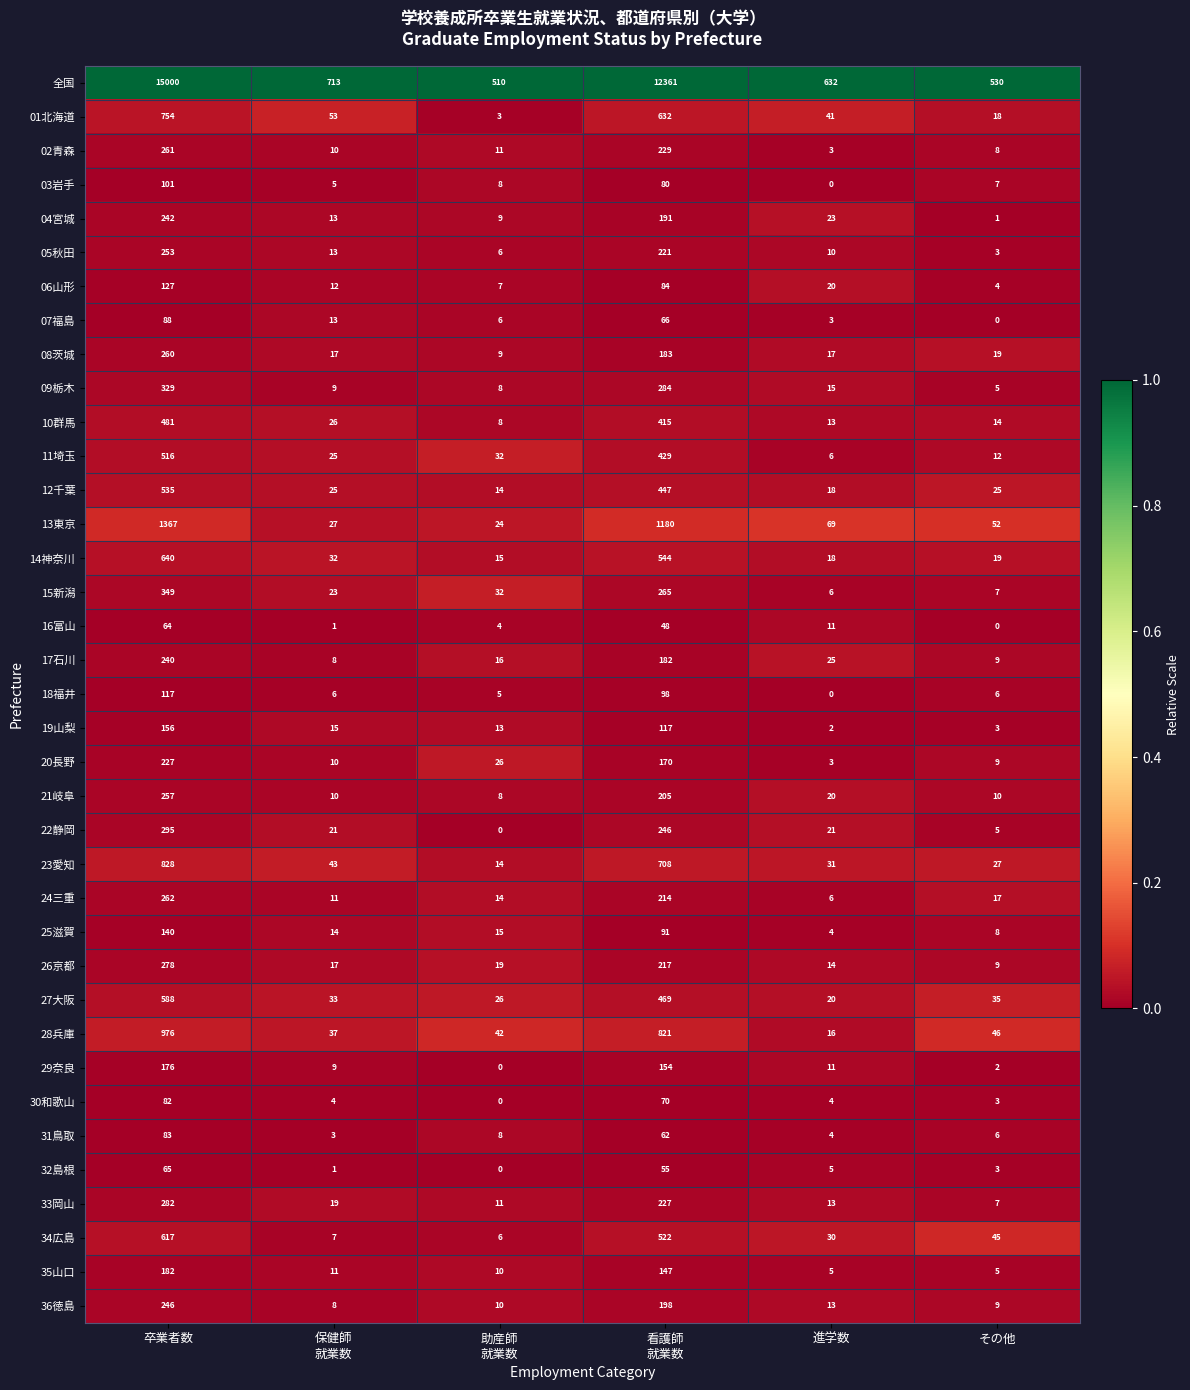

Which series has the largest range (max minus min)?

全国